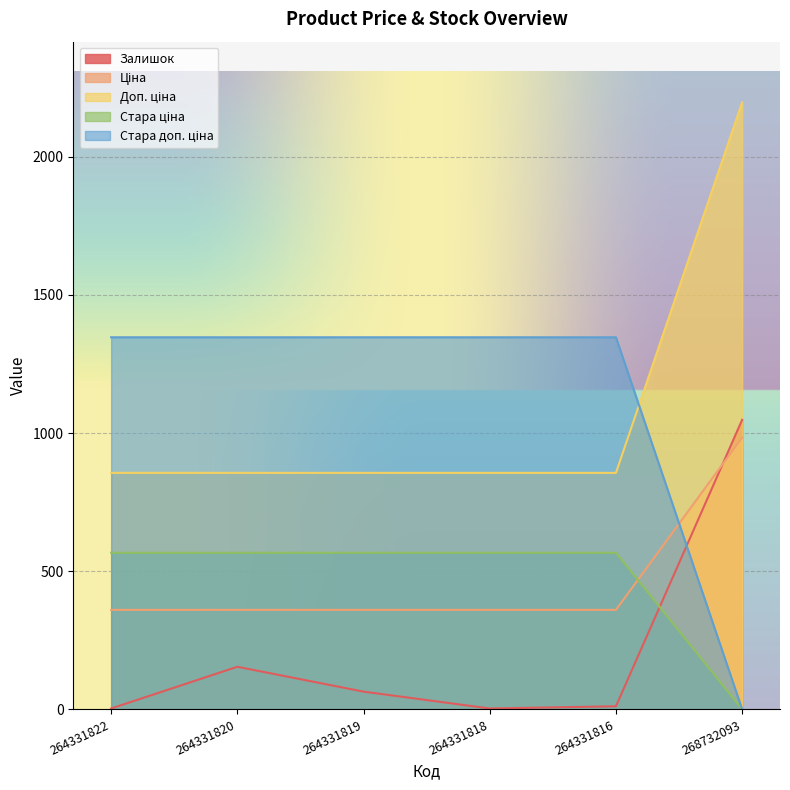

What is the spread (max minus min) of values at 264331818?

1343.9